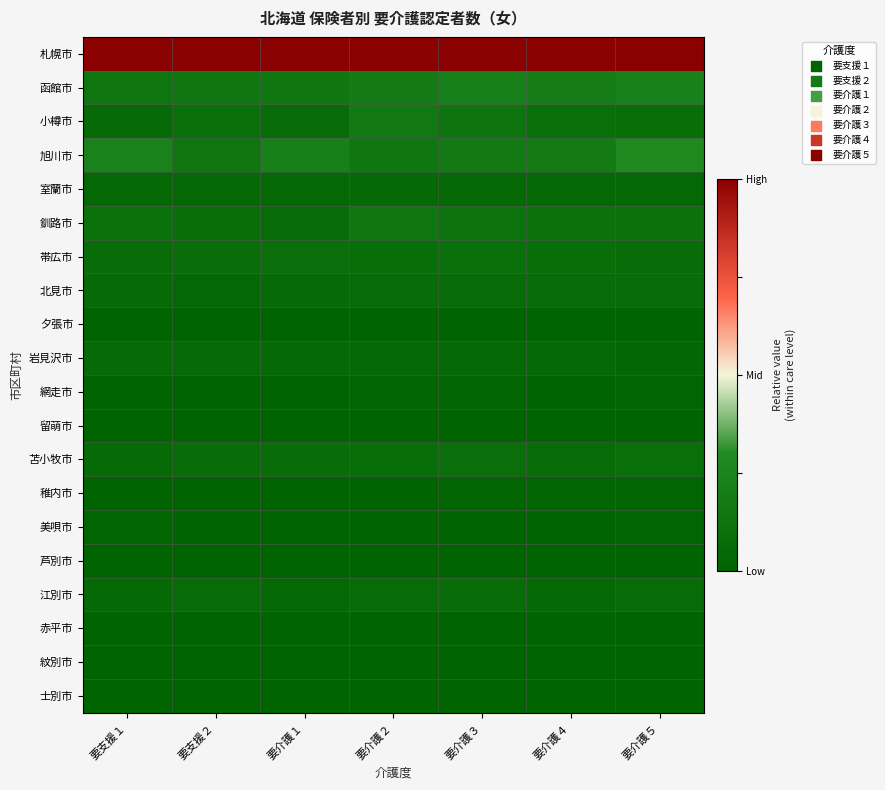

Reading left to right, list all the values displayed in this chart.

札幌市: 要支援１=1.0	要支援２=1.0	要介護１=1.0	要介護２=1.0	要介護３=1.0	要介護４=1.0	要介護５=1.0
函館市: 要支援１=0.1	要支援２=0.1	要介護１=0.1	要介護２=0.2	要介護３=0.2	要介護４=0.2	要介護５=0.2
小樽市: 要支援１=0.1	要支援２=0.1	要介護１=0.1	要介護２=0.2	要介護３=0.1	要介護４=0.1	要介護５=0.1
旭川市: 要支援１=0.2	要支援２=0.1	要介護１=0.2	要介護２=0.1	要介護３=0.2	要介護４=0.2	要介護５=0.3
室蘭市: 要支援１=0.0	要支援２=0.0	要介護１=0.0	要介護２=0.1	要介護３=0.0	要介護４=0.0	要介護５=0.0
釧路市: 要支援１=0.1	要支援２=0.1	要介護１=0.1	要介護２=0.2	要介護３=0.1	要介護４=0.1	要介護５=0.1
帯広市: 要支援１=0.1	要支援２=0.1	要介護１=0.1	要介護２=0.1	要介護３=0.1	要介護４=0.1	要介護５=0.1
北見市: 要支援１=0.1	要支援２=0.0	要介護１=0.1	要介護２=0.1	要介護３=0.1	要介護４=0.1	要介護５=0.1
夕張市: 要支援１=0.0	要支援２=0.0	要介護１=0.0	要介護２=0.0	要介護３=0.0	要介護４=0.0	要介護５=0.0
岩見沢市: 要支援１=0.1	要支援２=0.1	要介護１=0.0	要介護２=0.0	要介護３=0.0	要介護４=0.1	要介護５=0.0
網走市: 要支援１=0.0	要支援２=0.0	要介護１=0.0	要介護２=0.0	要介護３=0.0	要介護４=0.0	要介護５=0.0
留萌市: 要支援１=0.0	要支援２=0.0	要介護１=0.0	要介護２=0.0	要介護３=0.0	要介護４=0.0	要介護５=0.0
苫小牧市: 要支援１=0.1	要支援２=0.1	要介護１=0.1	要介護２=0.1	要介護３=0.1	要介護４=0.1	要介護５=0.1
稚内市: 要支援１=0.0	要支援２=0.0	要介護１=0.0	要介護２=0.0	要介護３=0.0	要介護４=0.0	要介護５=0.0
美唄市: 要支援１=0.0	要支援２=0.0	要介護１=0.0	要介護２=0.0	要介護３=0.0	要介護４=0.0	要介護５=0.0
芦別市: 要支援１=0.0	要支援２=0.0	要介護１=0.0	要介護２=0.0	要介護３=0.0	要介護４=0.0	要介護５=0.0
江別市: 要支援１=0.1	要支援２=0.1	要介護１=0.0	要介護２=0.1	要介護３=0.1	要介護４=0.1	要介護５=0.1
赤平市: 要支援１=0.0	要支援２=0.0	要介護１=0.0	要介護２=0.0	要介護３=0.0	要介護４=0.0	要介護５=0.0
紋別市: 要支援１=0.0	要支援２=0.0	要介護１=0.0	要介護２=0.0	要介護３=0.0	要介護４=0.0	要介護５=0.0
士別市: 要支援１=0.0	要支援２=0.0	要介護１=0.0	要介護２=0.0	要介護３=0.0	要介護４=0.0	要介護５=0.0